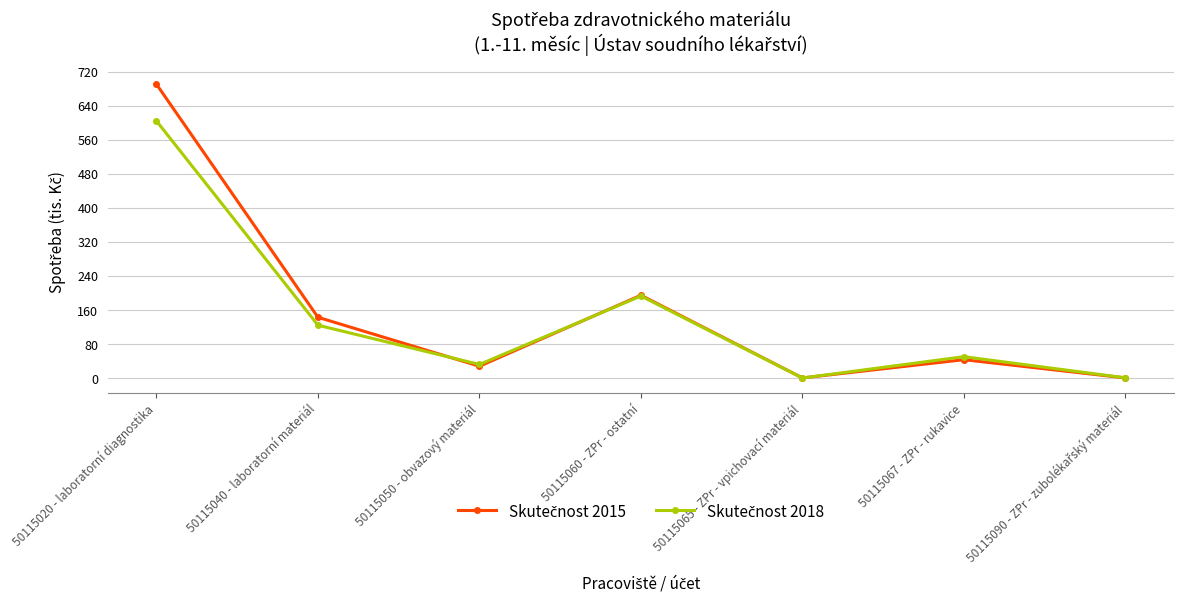

What is the label of the 2nd point from the right?

50115067 - ZPr - rukavice